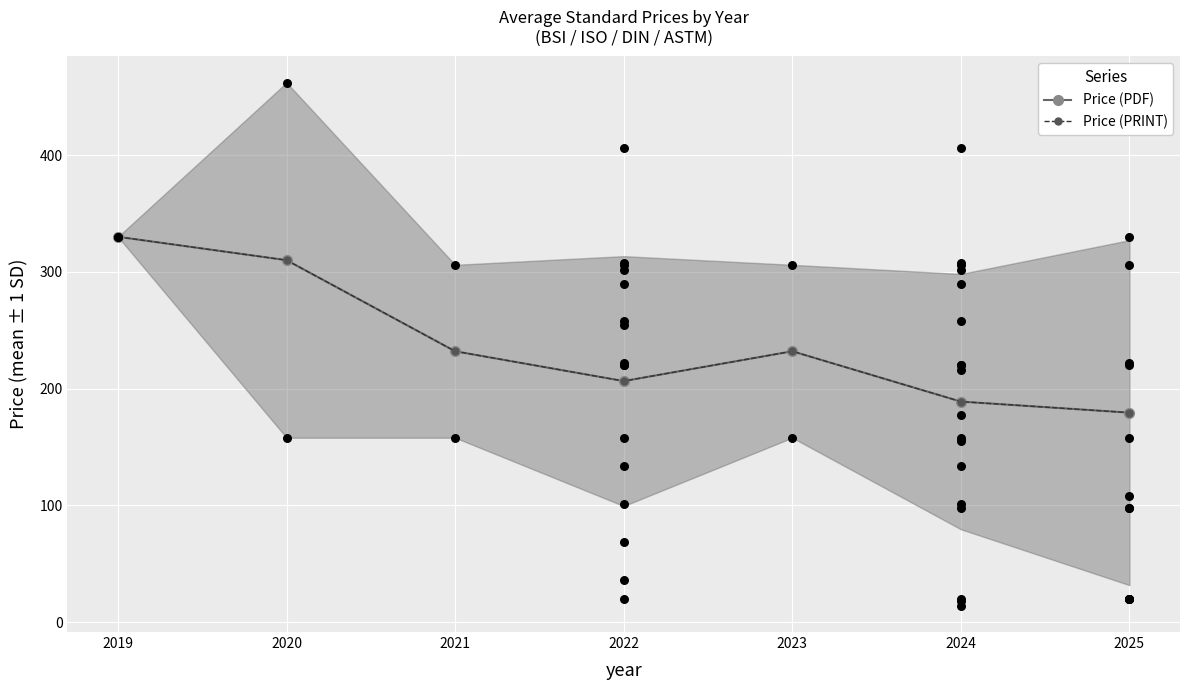

What is the total value across all series at 2025?

358.9